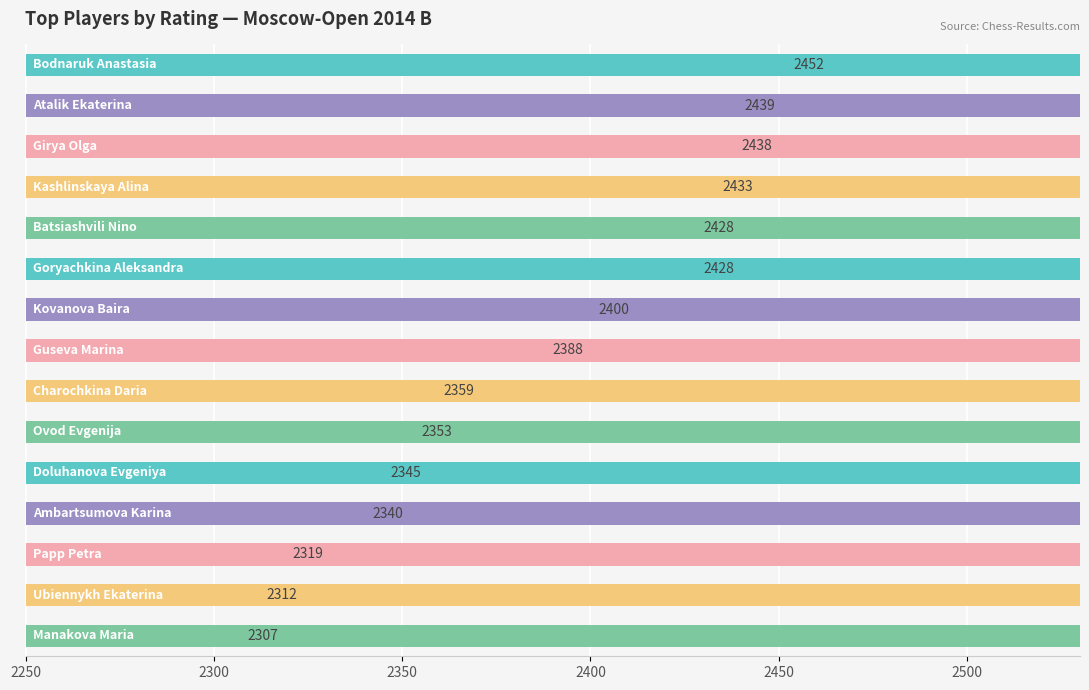

What is the difference between the maximum and minimum values?

145